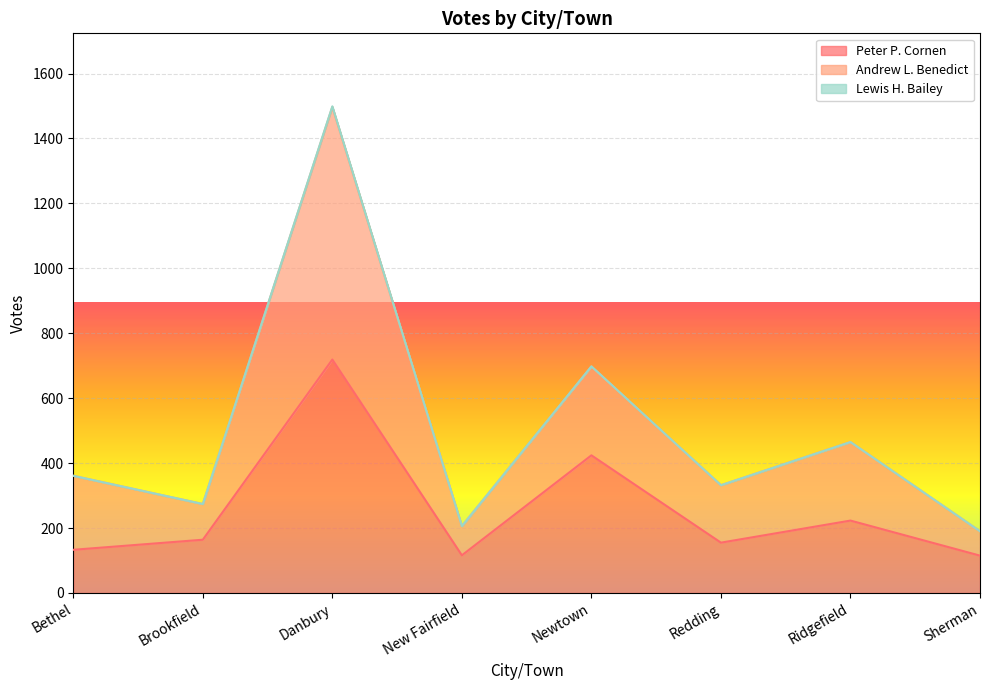

True or false: Peter P. Cornen and Andrew L. Benedict intersect in this chart.

False